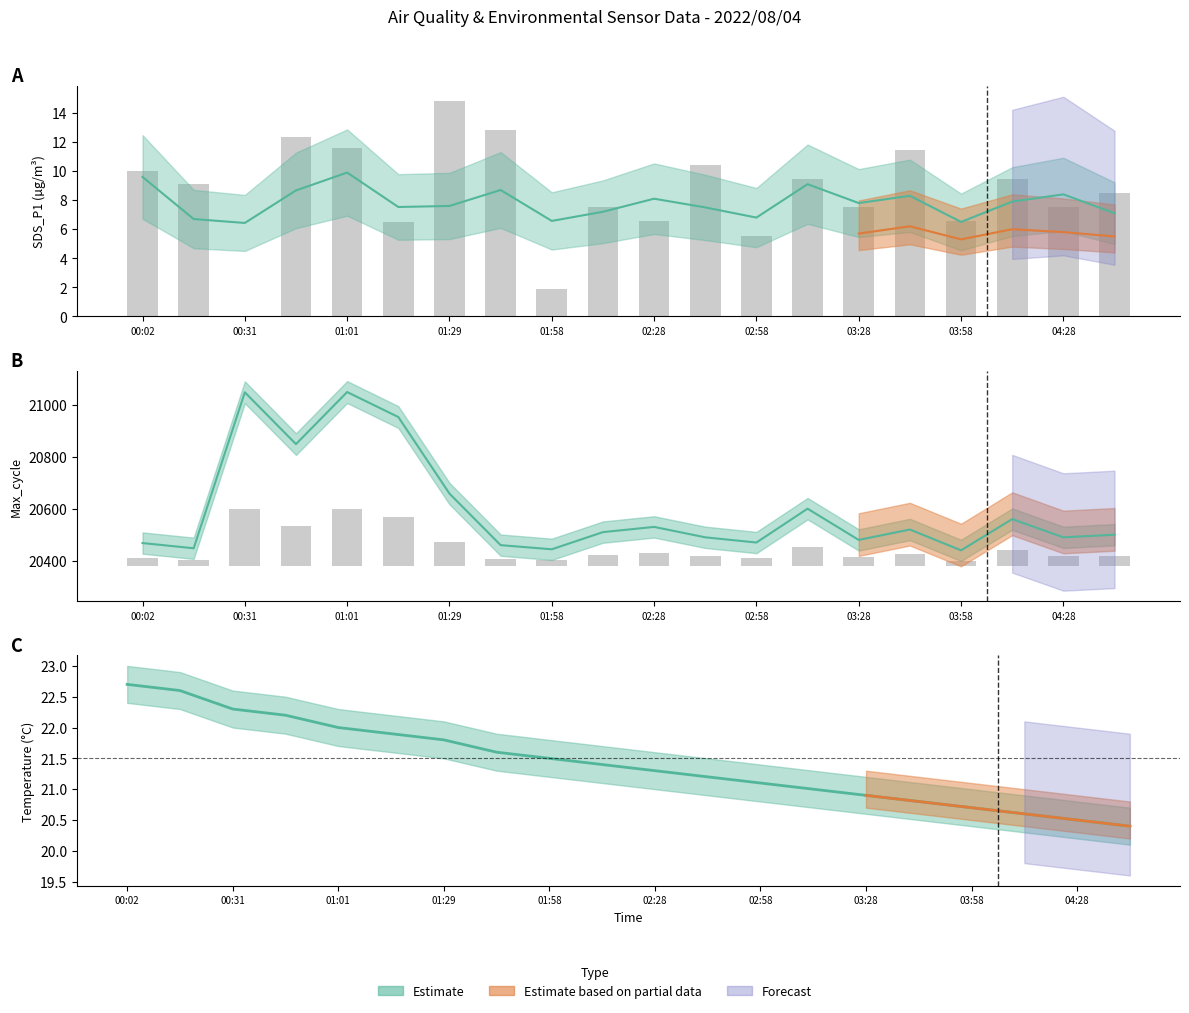

What is the average value of the Max_cycle series?

20598.2